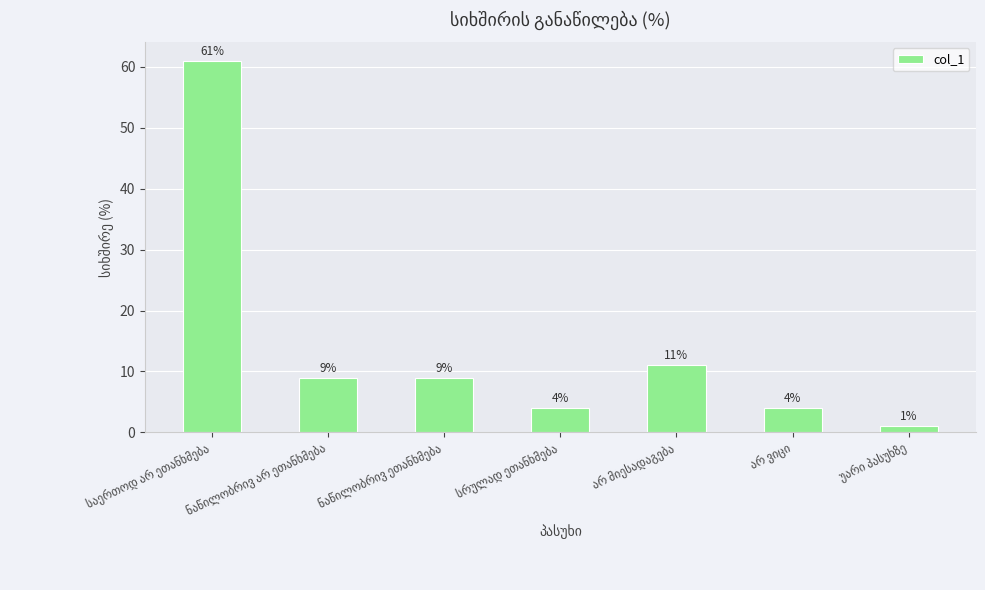

Reading left to right, transcribe all the data shown in this chart.

61	9	9	4	11	4	1